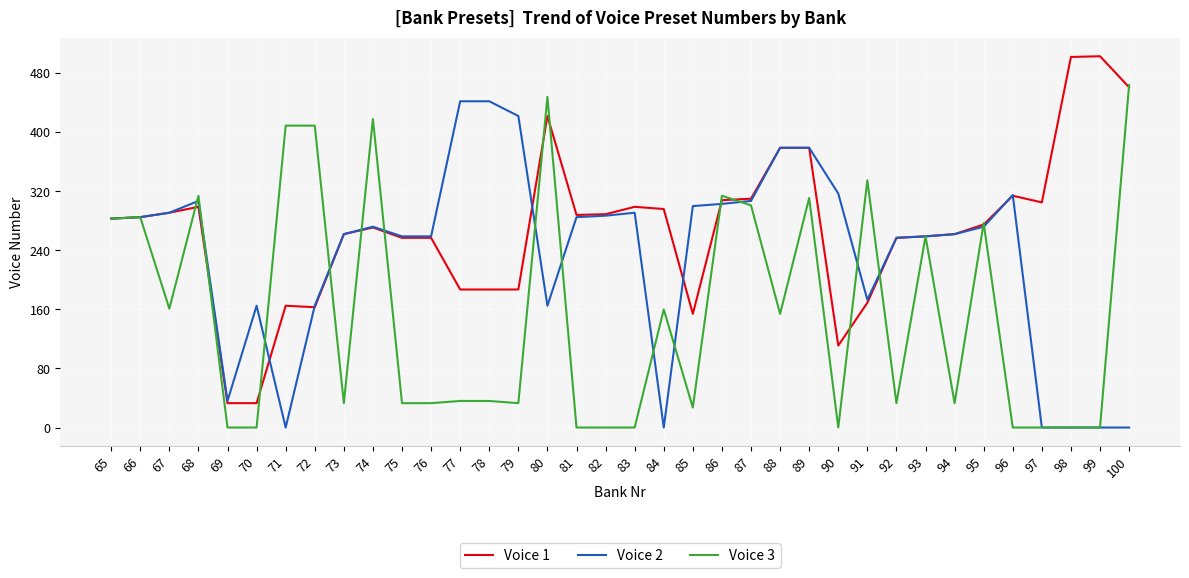

True or false: Voice 2 has a value of 307 at 68.

True